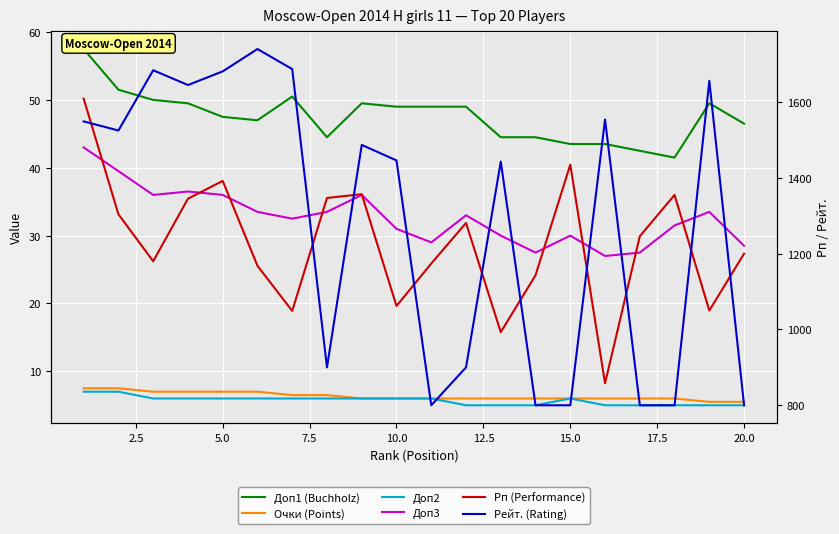

Which series has the largest total across all categories?

Рейт. (Rating)